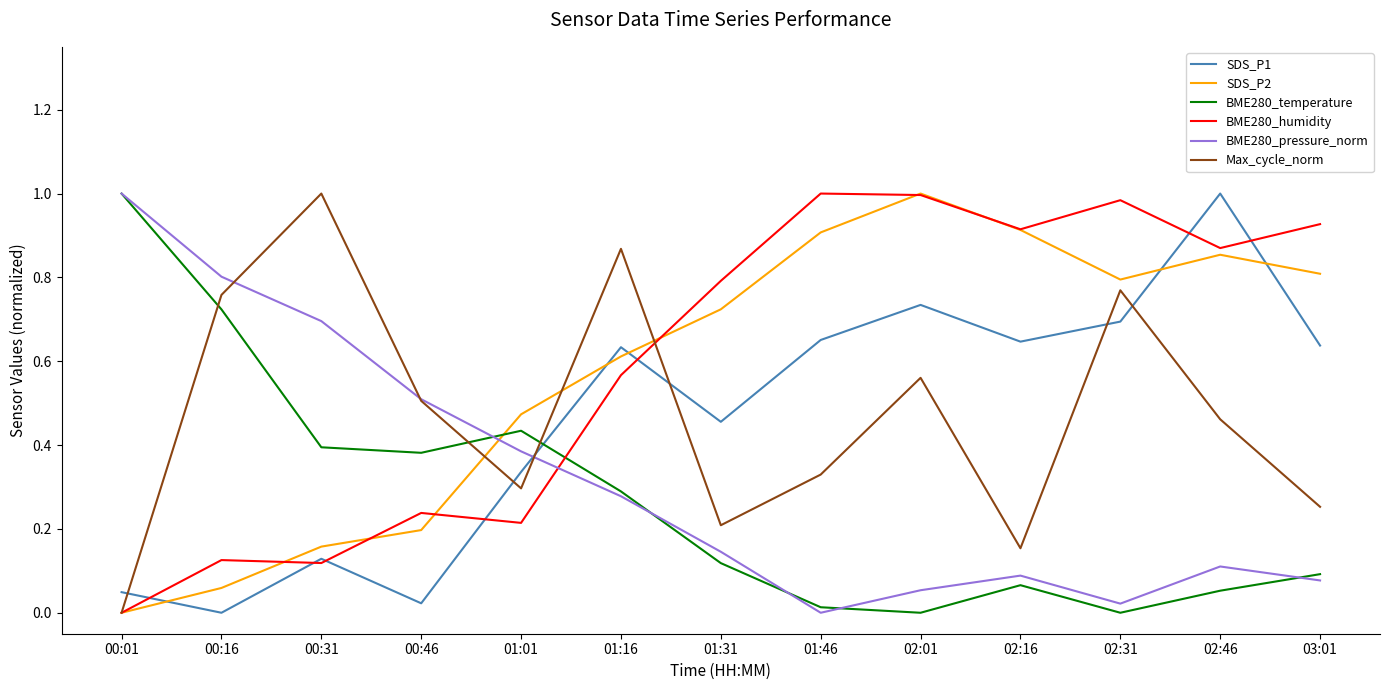

Does the chart display data point markers on the line(s)?

No